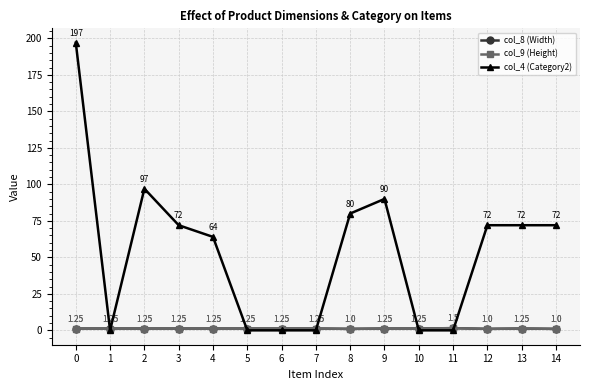

At which label is col_9 (Height) closest to 1?

8